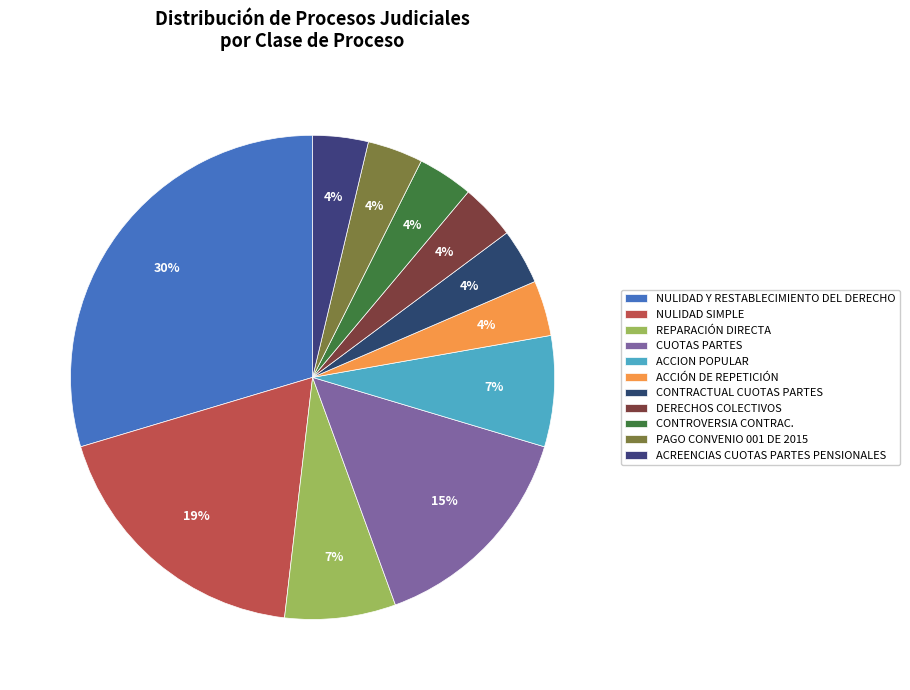

To the nearest percent, what portion does REPARACIÓN DIRECTA represent?

7%